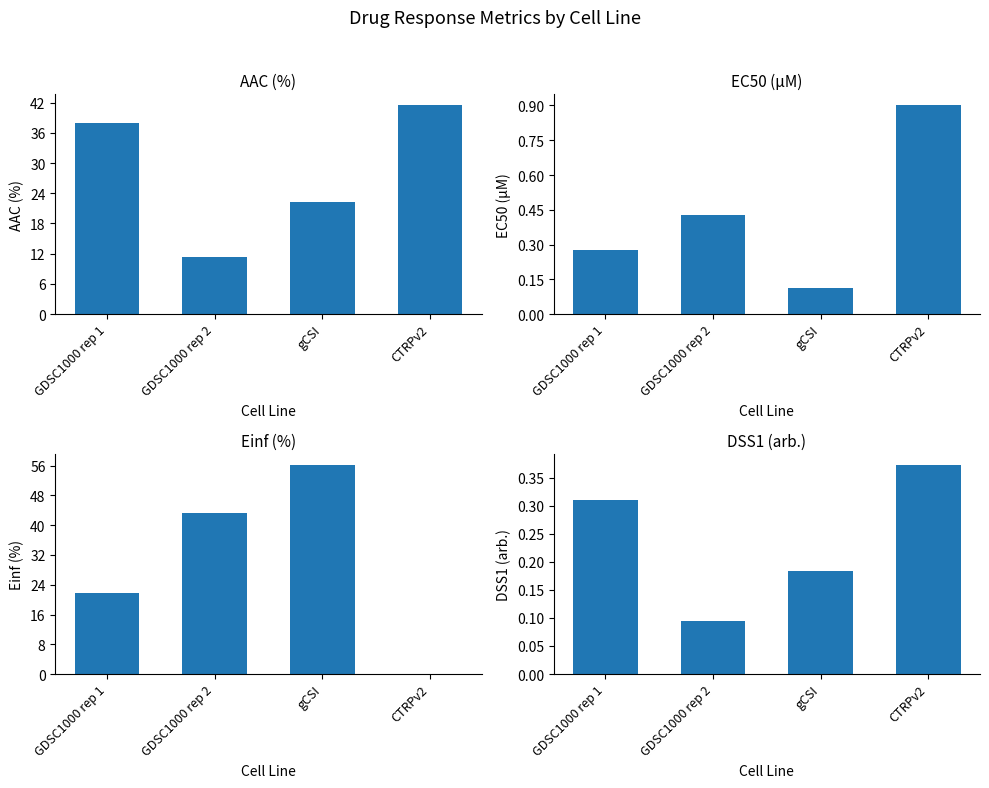

What position from the left is GDSC1000 rep 1?

1